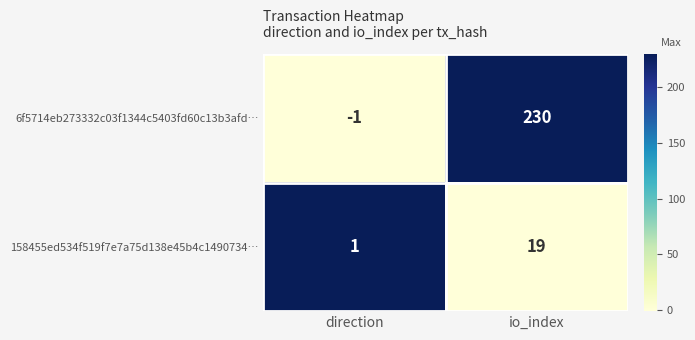

Which series changed the most between direction and io_index?

6f5714eb273332c03f1344c5403fd60c13b3afd…